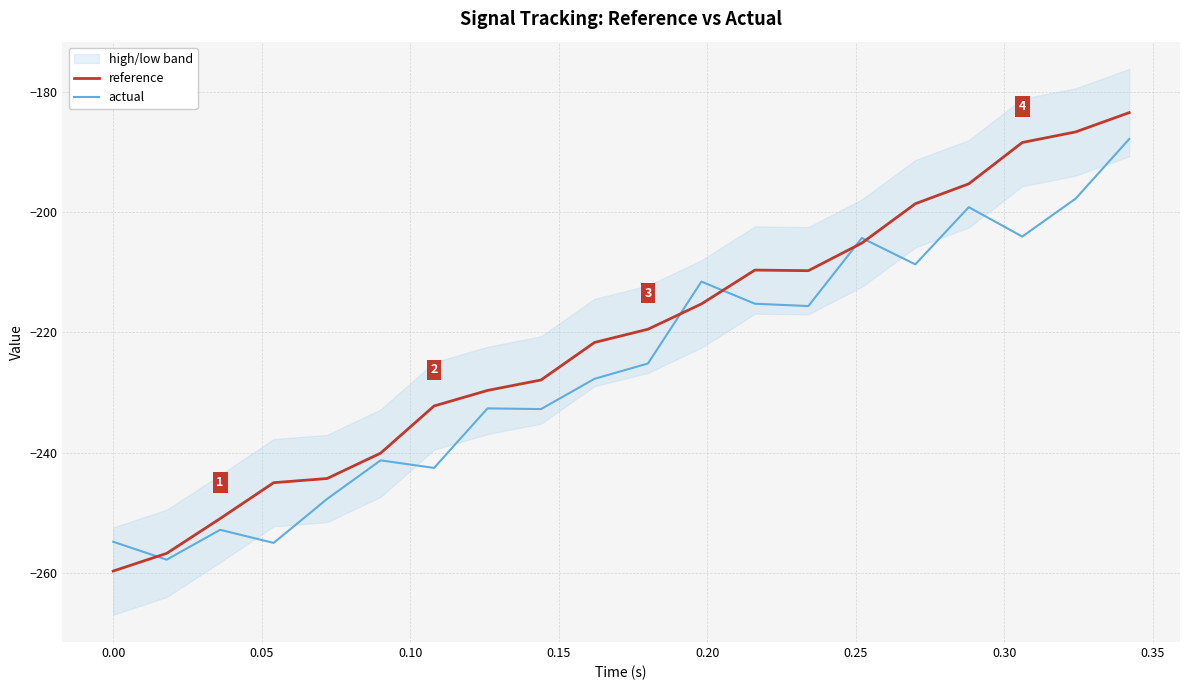

How many interior local valleys does the reference series have?

1